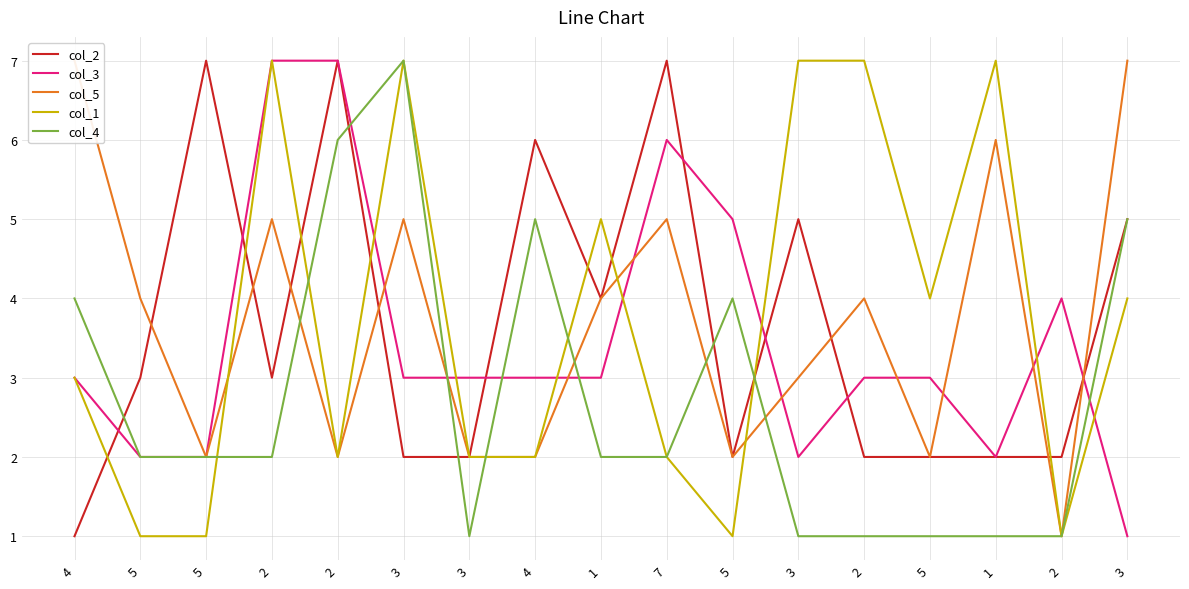

Where is the first local maximum for col_1?

2